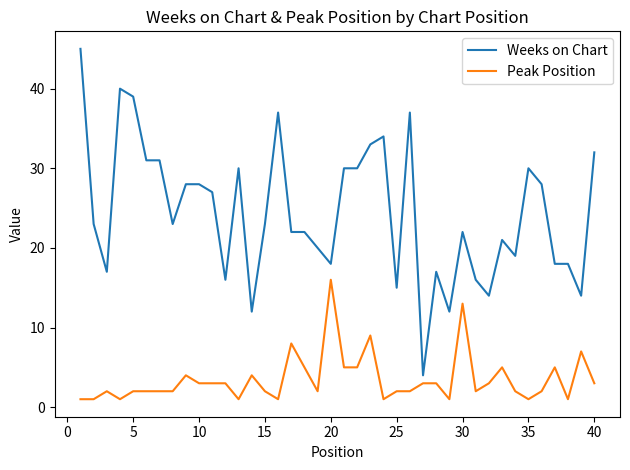

Which series has the largest total across all categories?

Weeks on Chart